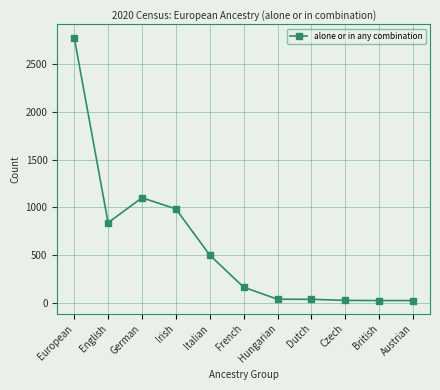

What is the maximum value shown in the chart?

2780